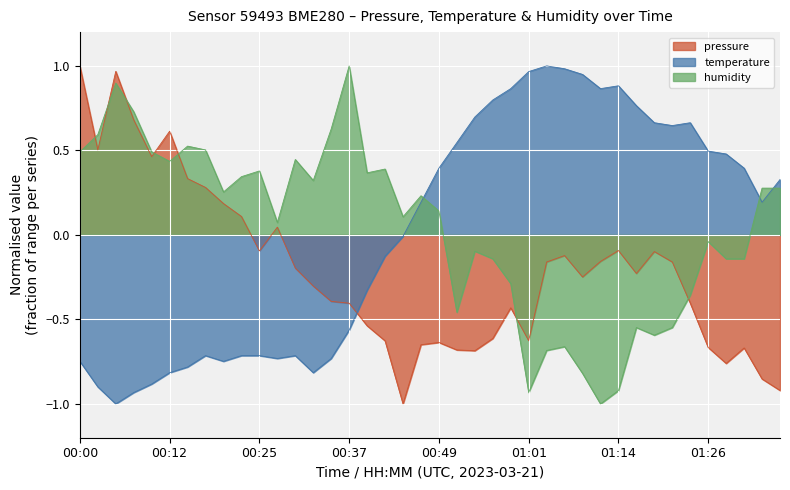

Between which two adjacent categories do humidity and temperature first intersect?

00:47 and 00:49